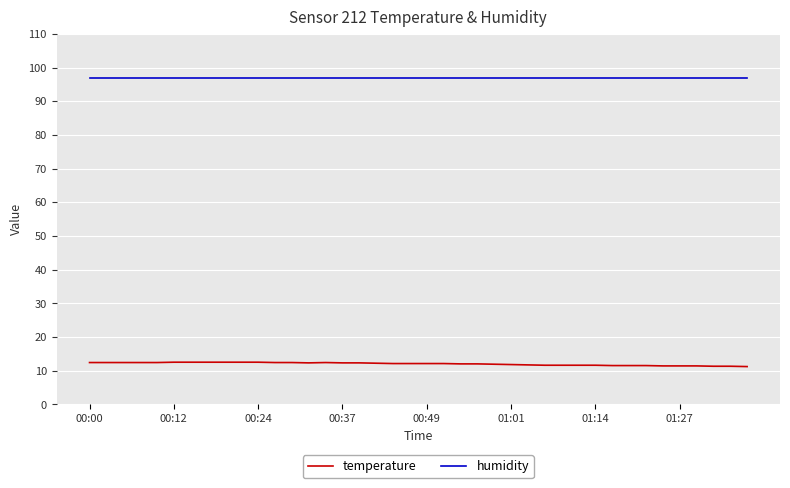

True or false: humidity and temperature cross at least once.

False